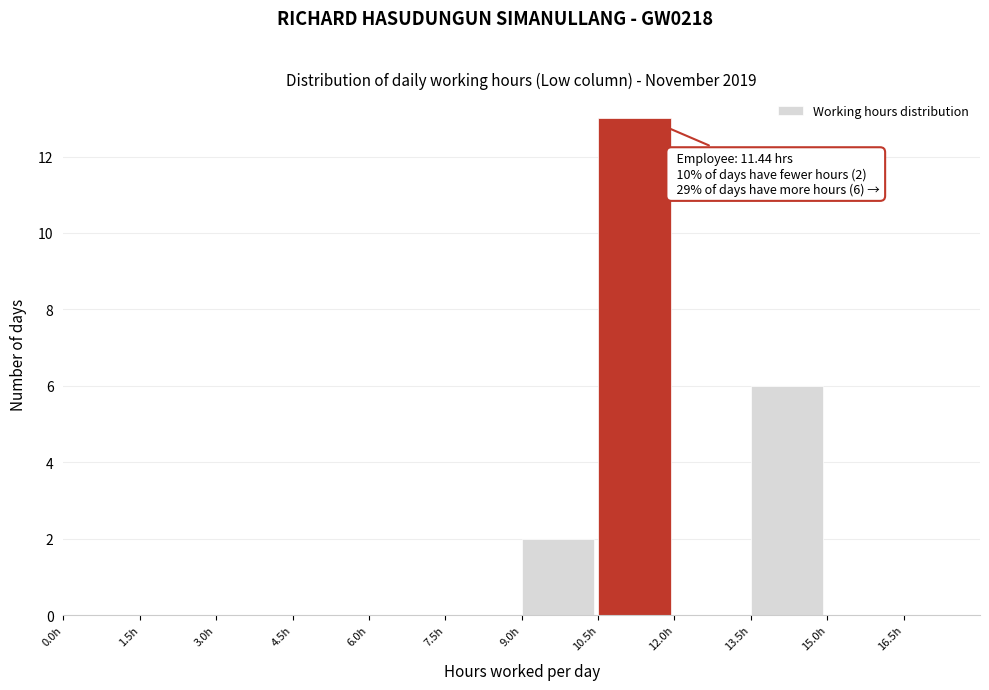

Over which range of the x-axis is the bar tallest?

10.5 to 12.0